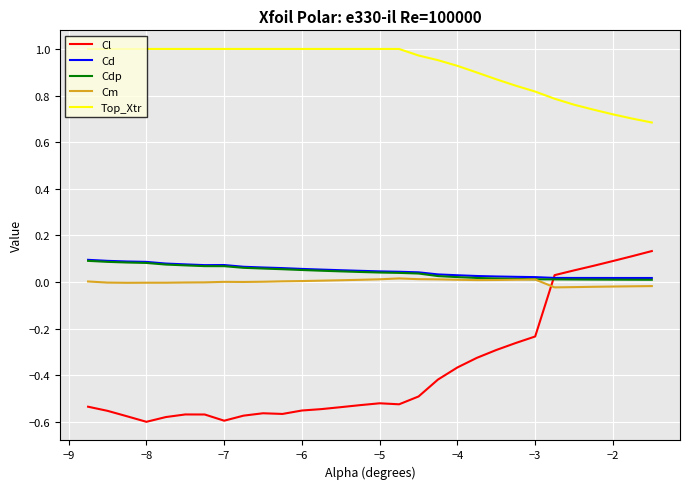

True or false: Cm and Top_Xtr cross at least once.

False